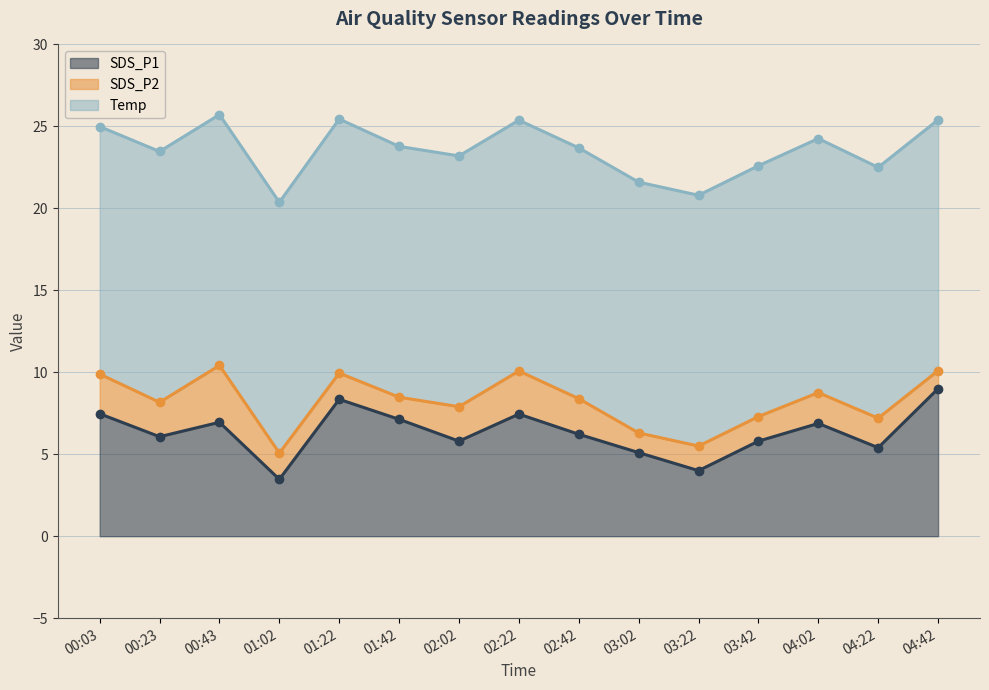

The value of SDS_P1 at 01:22 is 3.6. True or false?

False